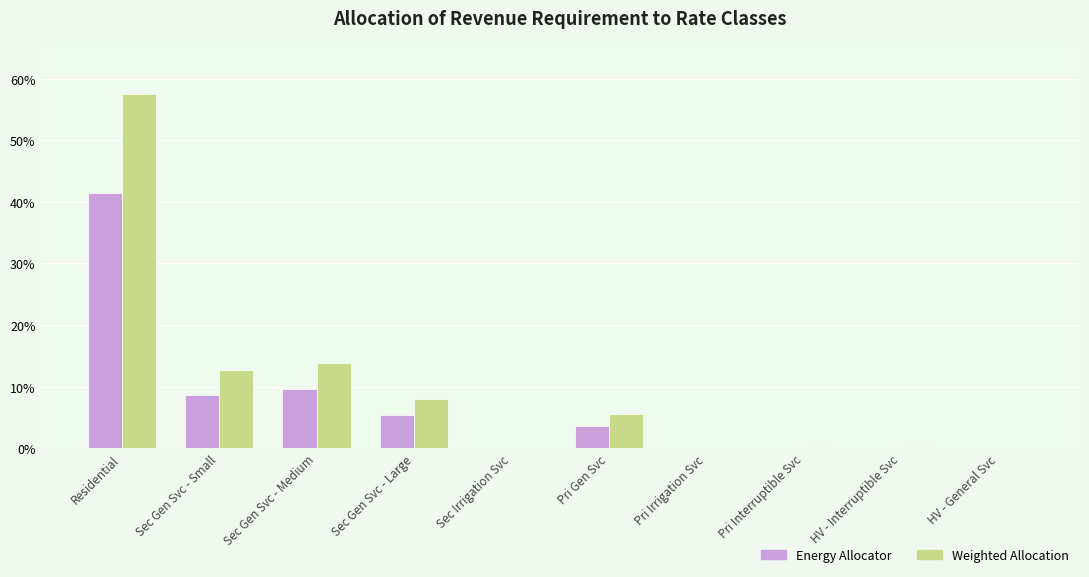

What is the difference between the Weighted Allocation values at Residential and Sec Gen Svc - Small?

44.9